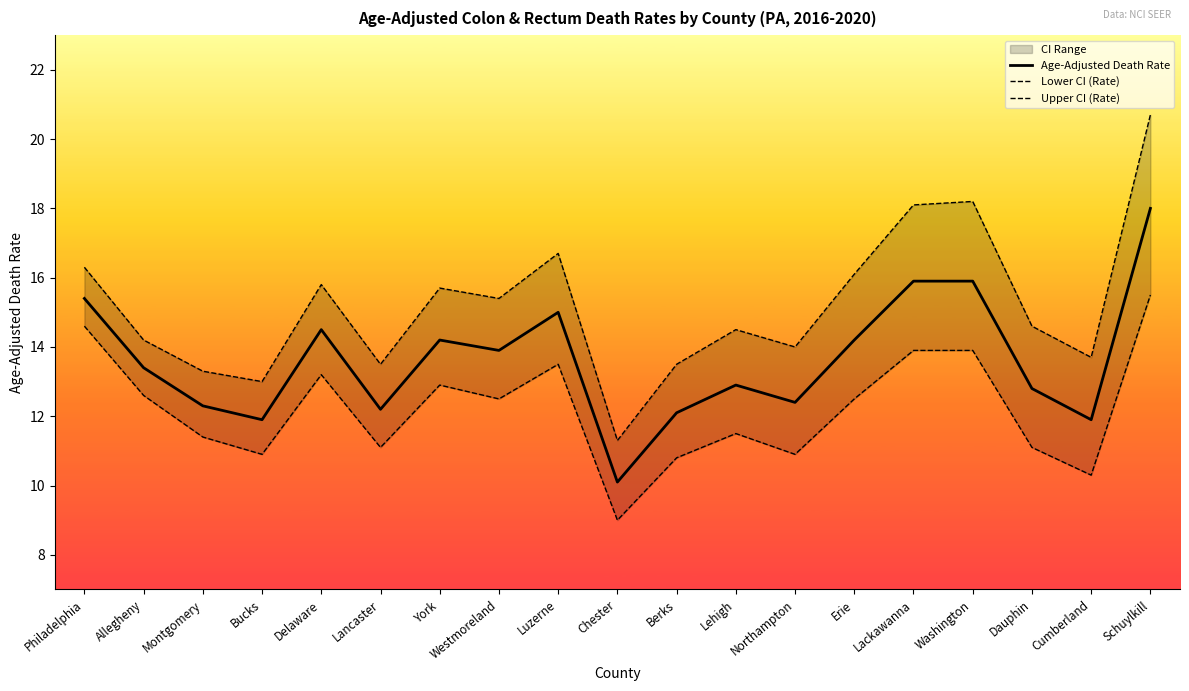

In Lower CI (Rate), how many points are lower than both neighbors (excluding endpoints)?

6